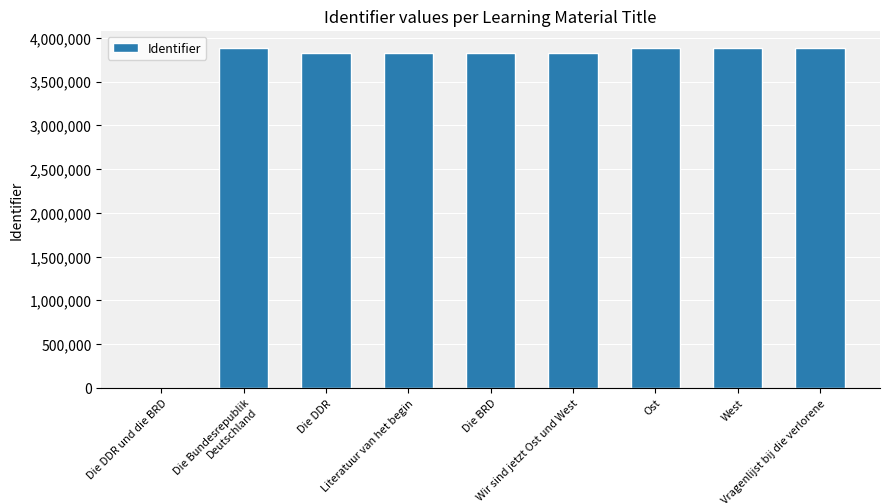

What is the greatest value displayed?

3887642